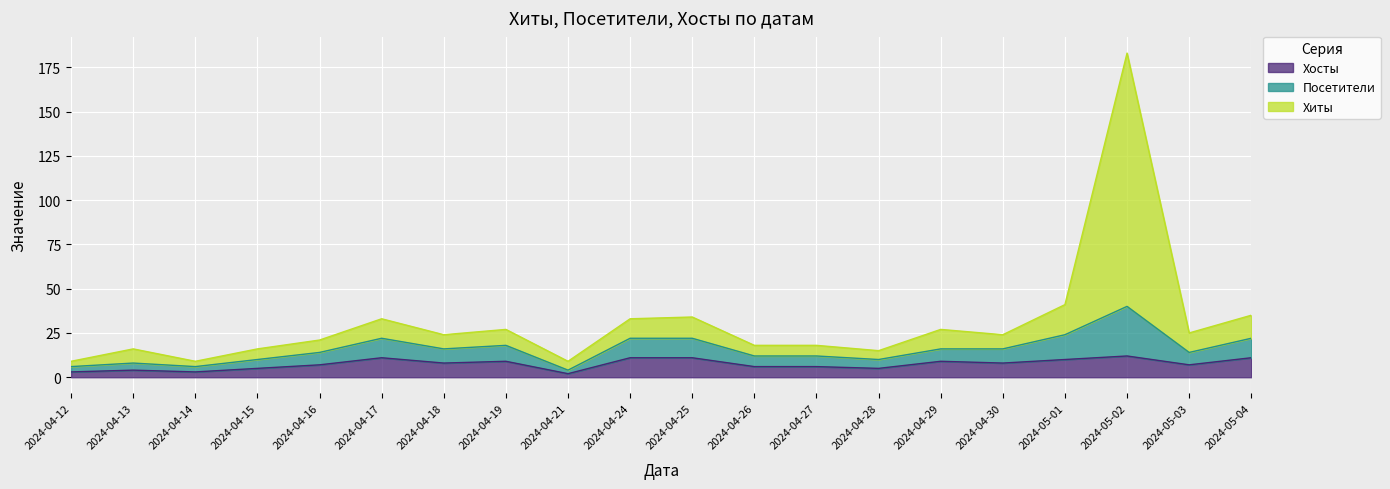

What is the label of the 10th point from the right?

2024-04-25